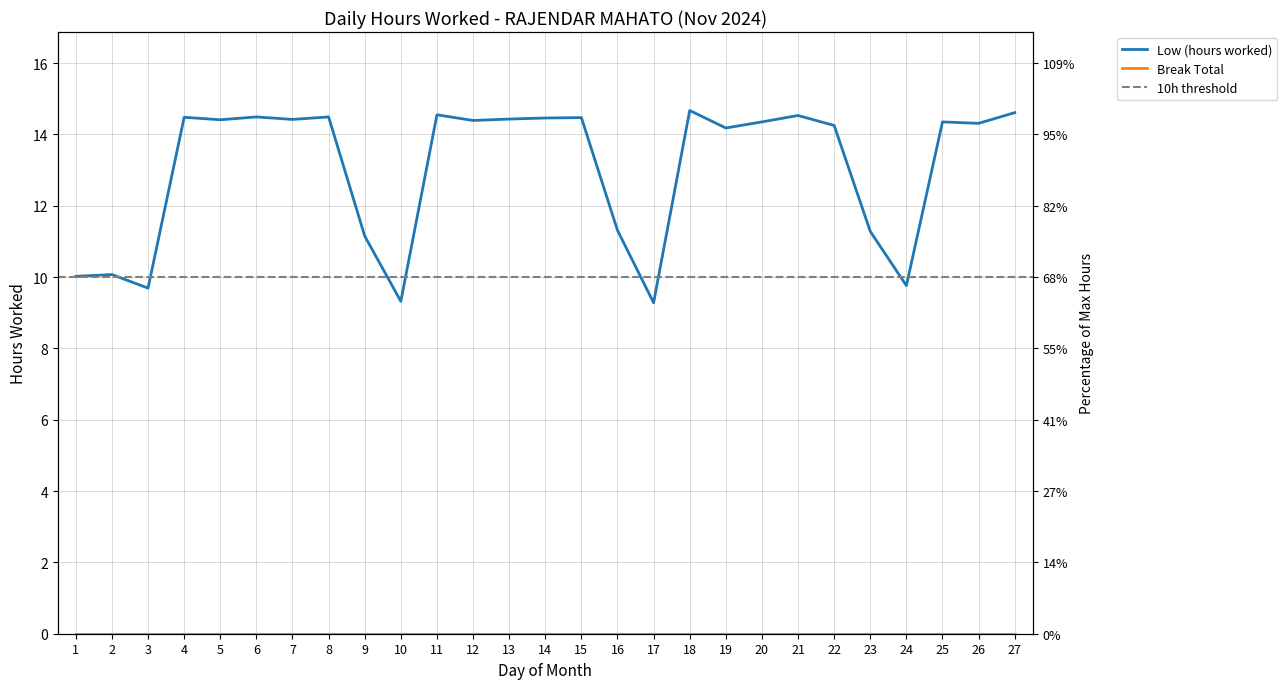

What is the sum of the values at 21 and 22?

28.8